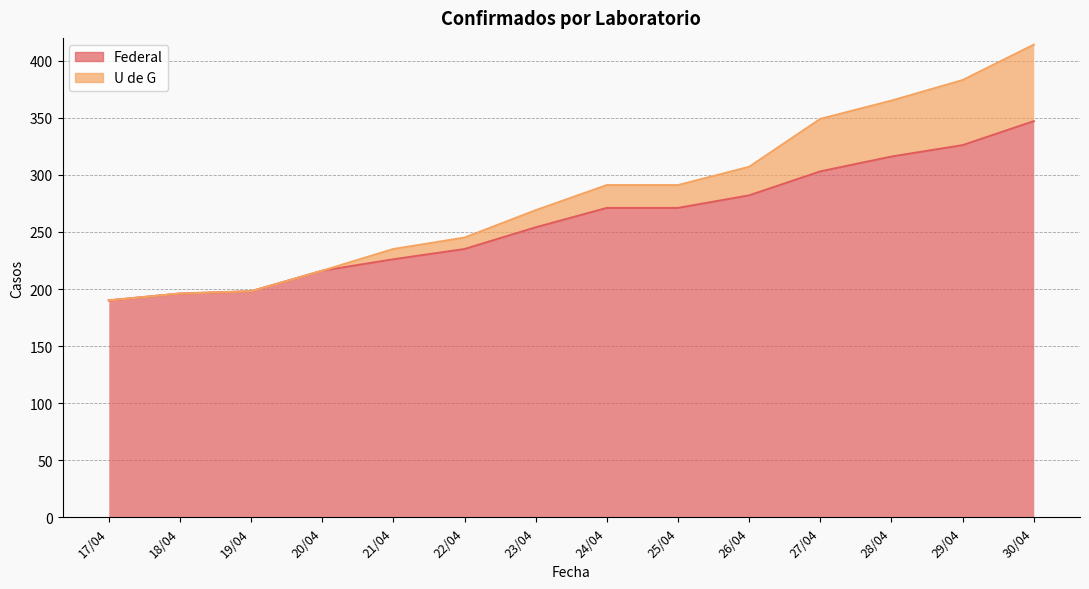

How many series are shown in this chart?

2